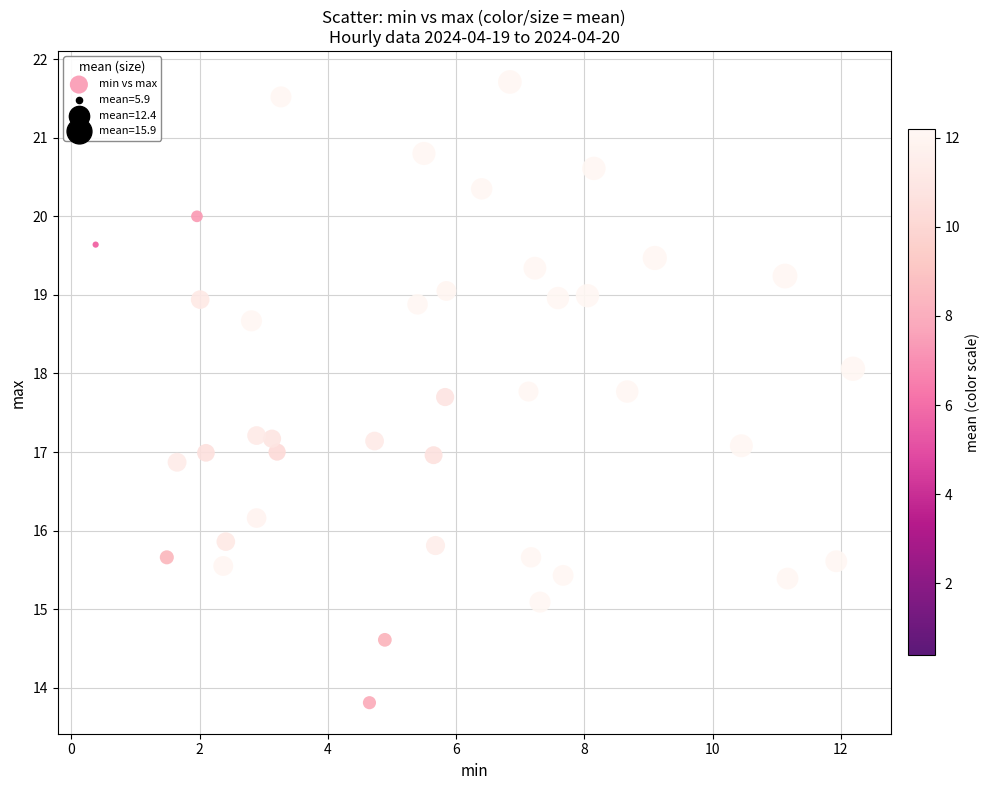

What is the range of Y values (max minus min)?

7.9